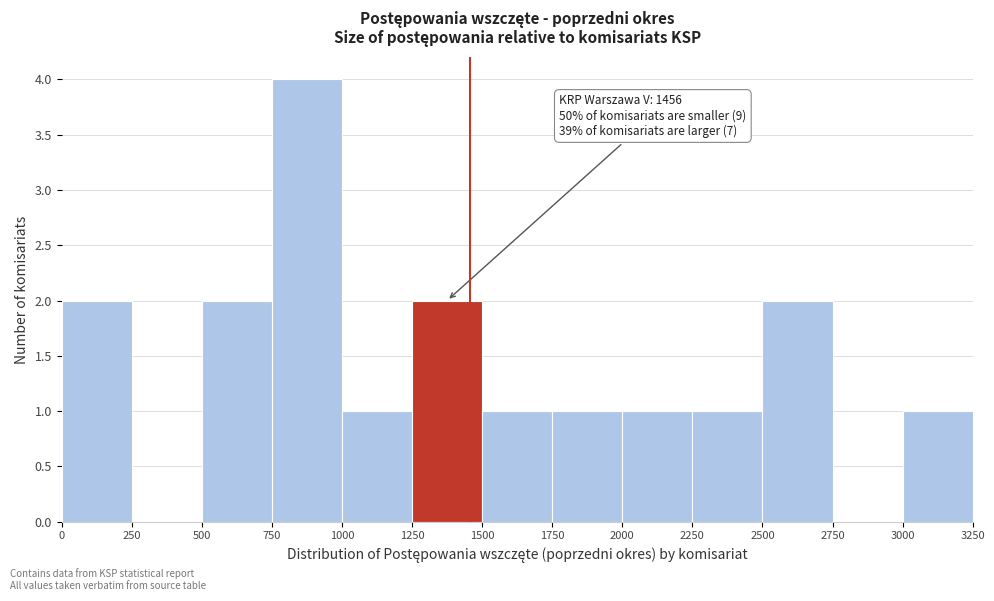

Over which range of the x-axis is the bar tallest?

750 to 1000